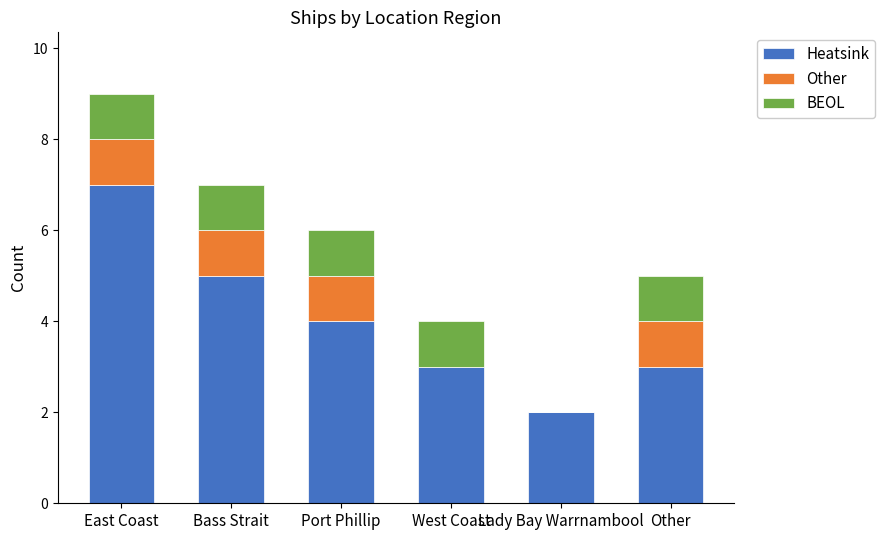

Count the number of categories in the chart.

6